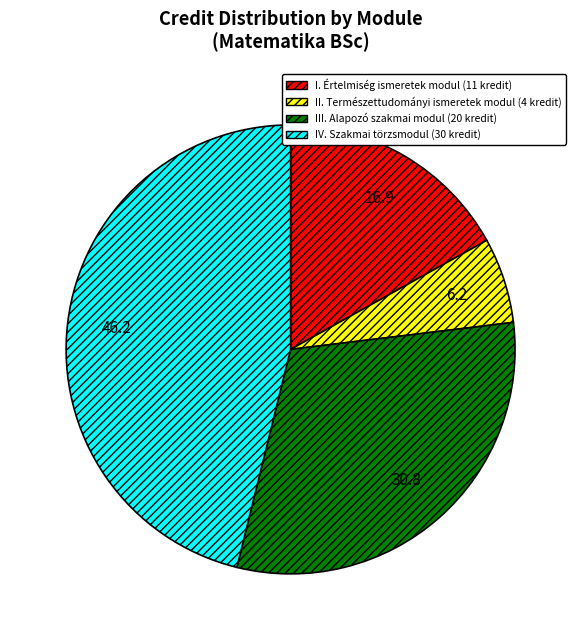

Does any single category account for the majority?

No